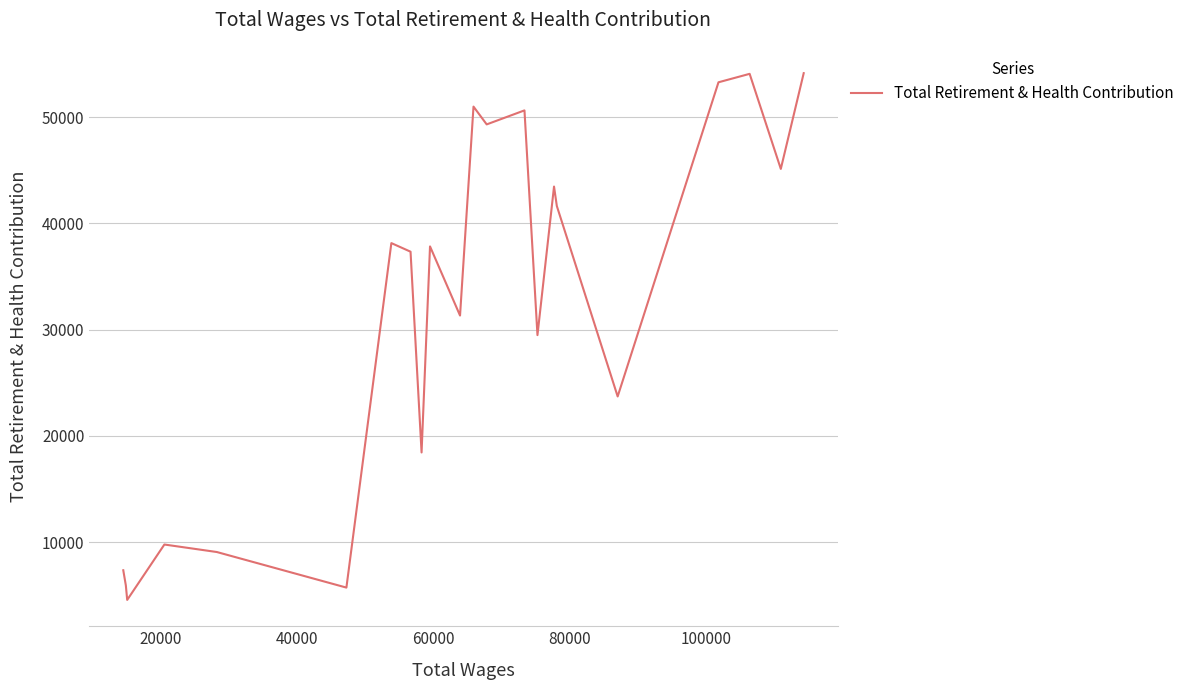

What is the greatest value displayed?

54131